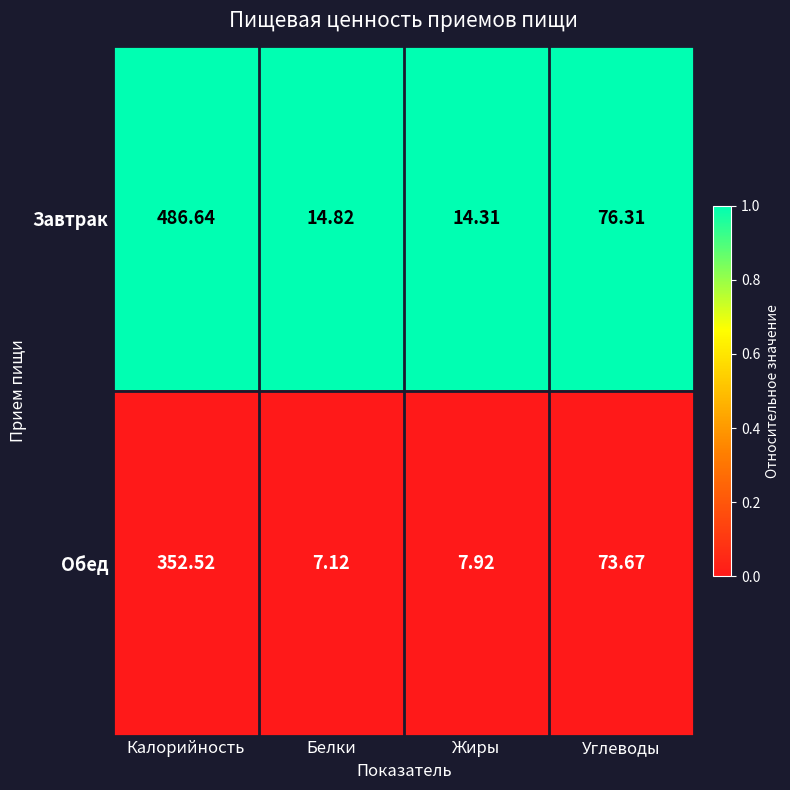

At which category does the chart reach its minimum across all series?

Белки